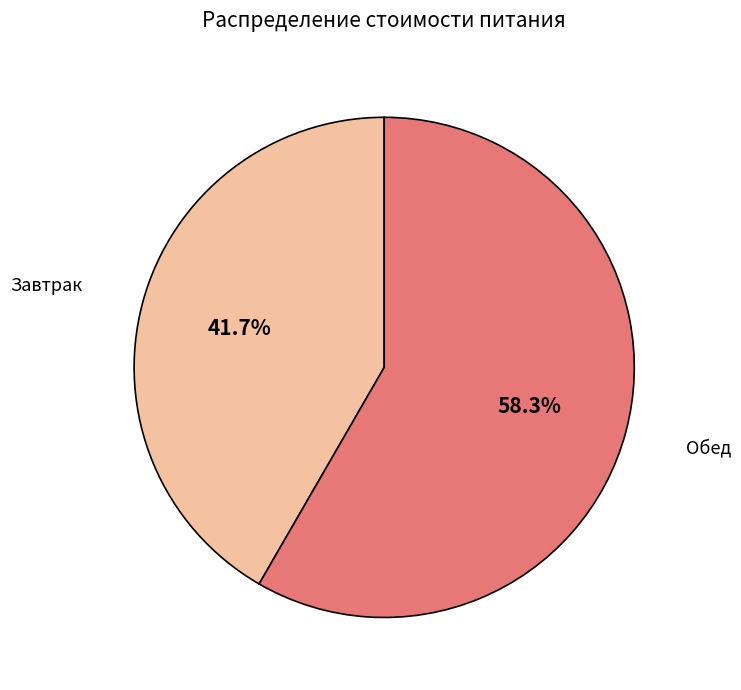

Is there a majority slice in this chart?

Yes